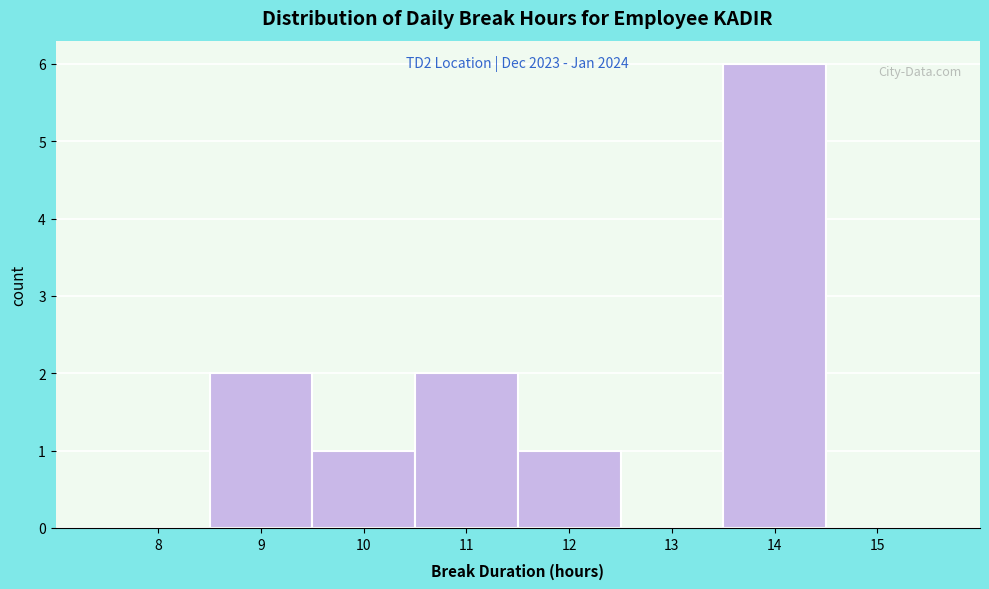

Reading left to right, list all the values displayed in this chart.

8=0	9=2	10=1	11=2	12=1	13=0	14=6	15=0